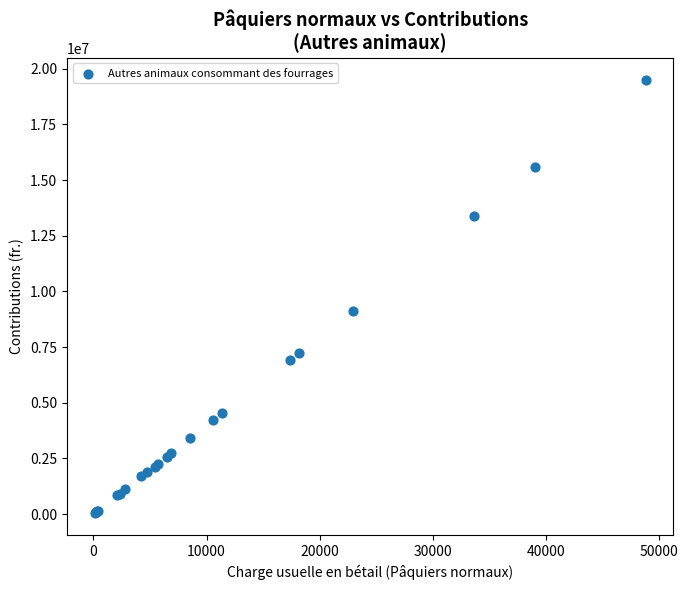

What Y value in the scatter plot is closest to 9771039?

9140479.0